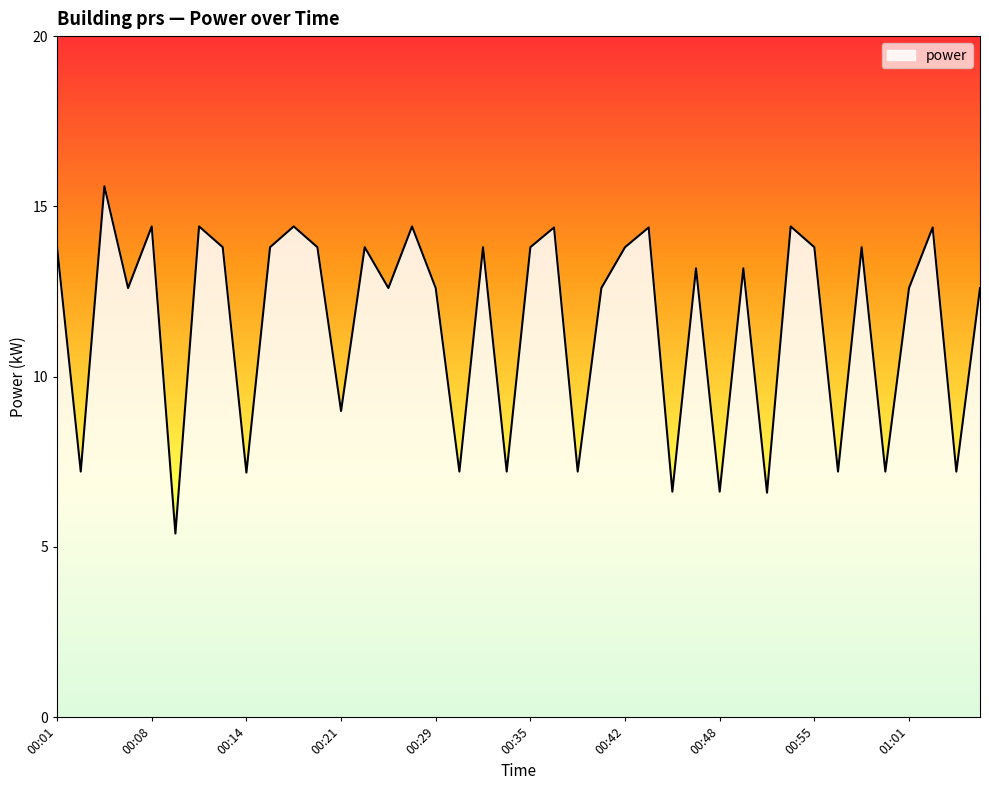

What is the greatest value displayed?

15.6